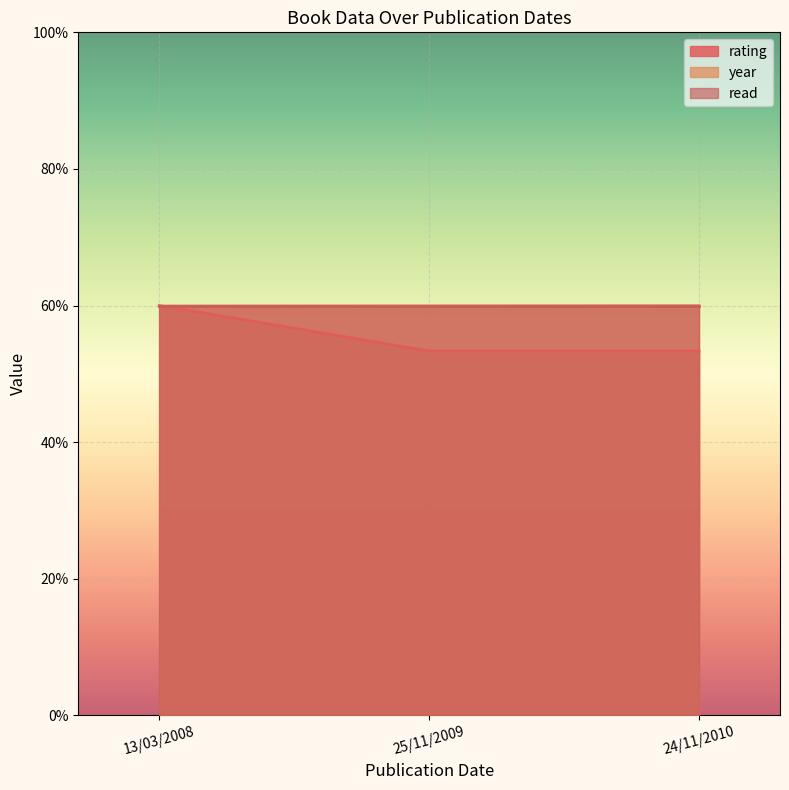

True or false: rating has a value of 53.3 at 24/11/2010.

True